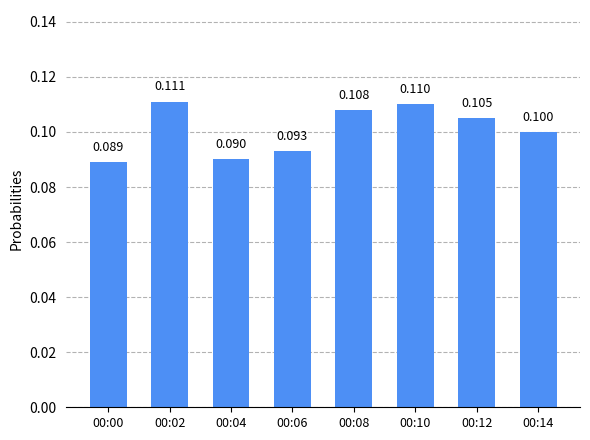

At which category does the chart reach its peak across all series?

00:02